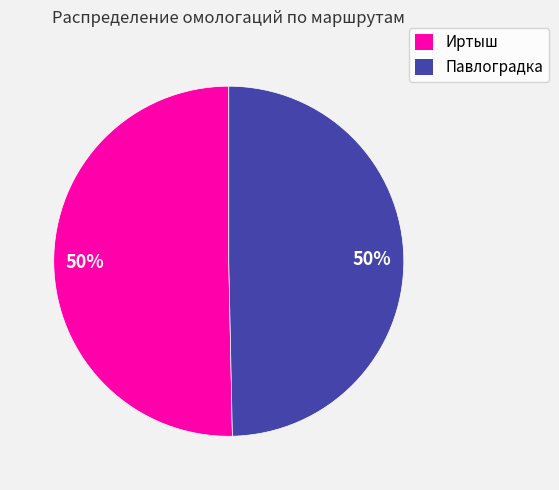

Is it true that Павлоградка is 42% of the pie?

False